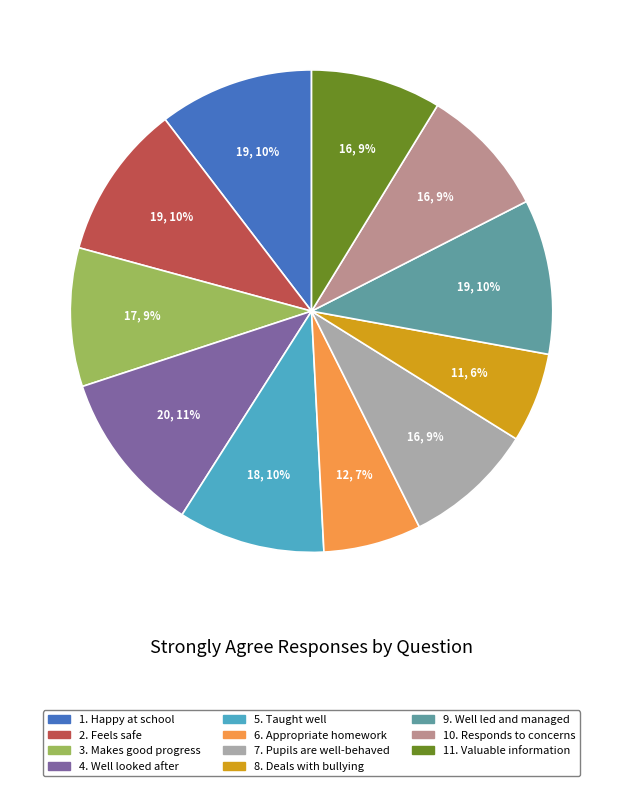

Does 9. Well led and managed represent more than half of the total?

No